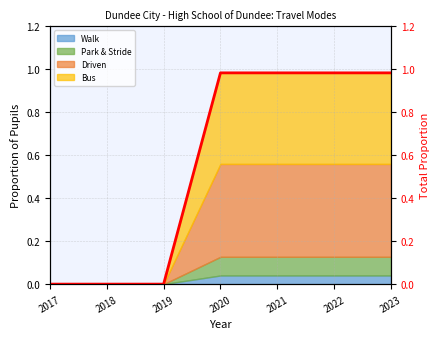

What is the difference between the maximum and minimum values?

1.0